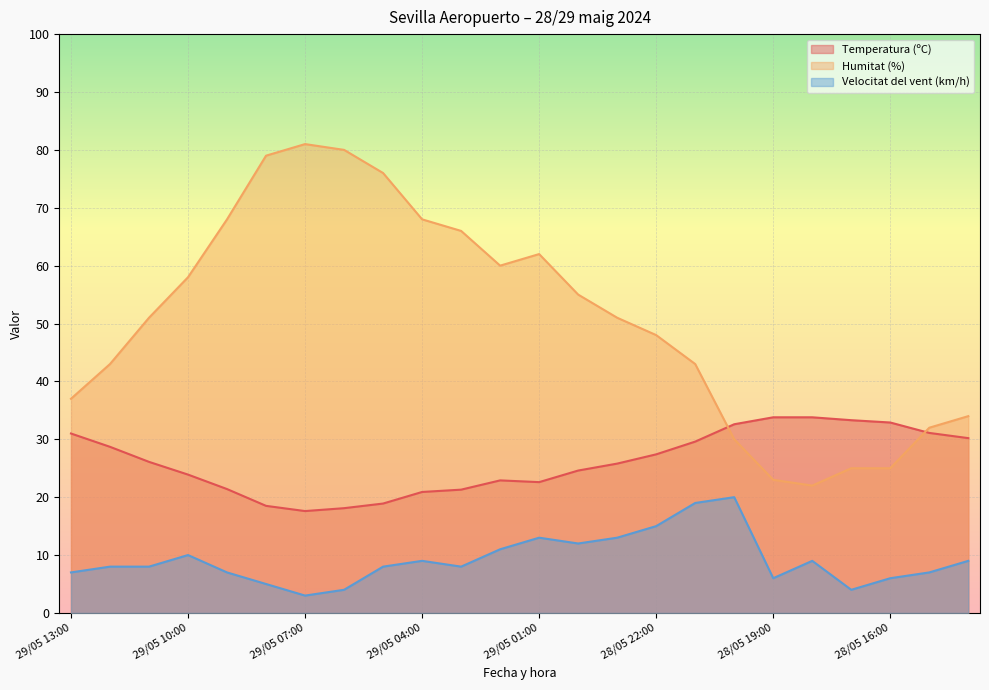

Where is the first local maximum for Temperatura (ºC)?

29/05 02:00